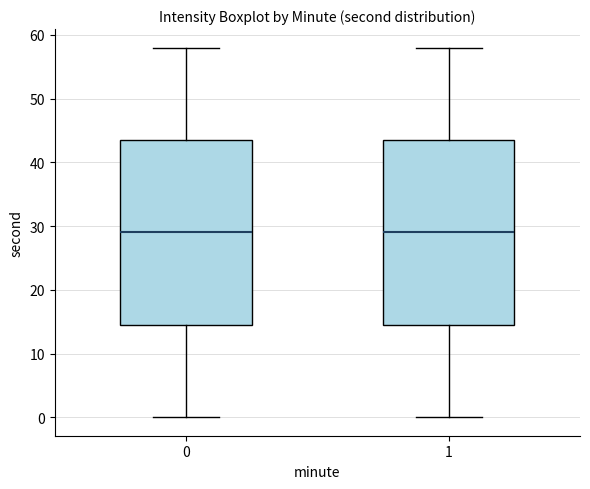

Reading left to right, read every box against the y-axis: the position of its median line, the range the box covers, and the ends of its whiskers. The values are not printed on the chart, so give them approximately, as read against the axis.

0: median 29, box 15 to 44, whiskers 0 to 58
1: median 29, box 15 to 44, whiskers 0 to 58